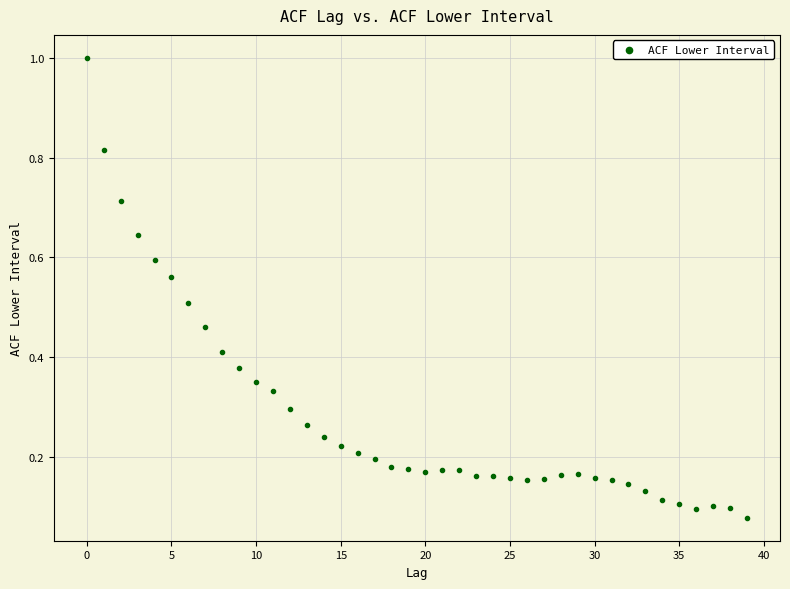

What is the range of Y values (max minus min)?

0.9